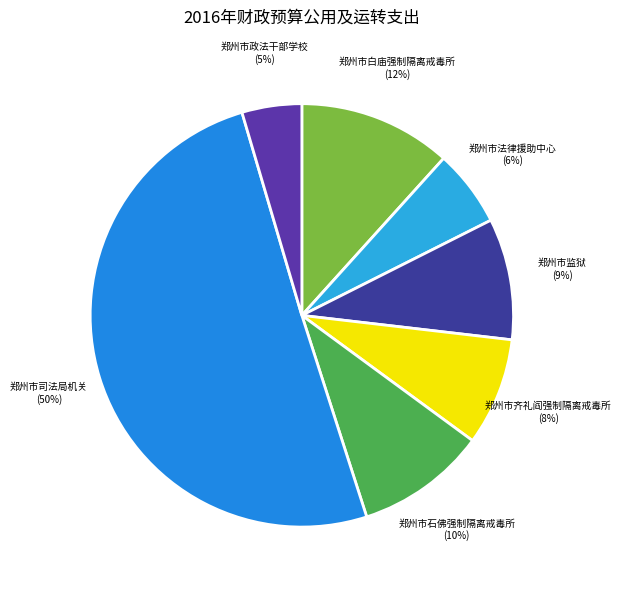

Do 郑州市政法干部学校 and 郑州市监狱 together represent more than half of the pie?

No